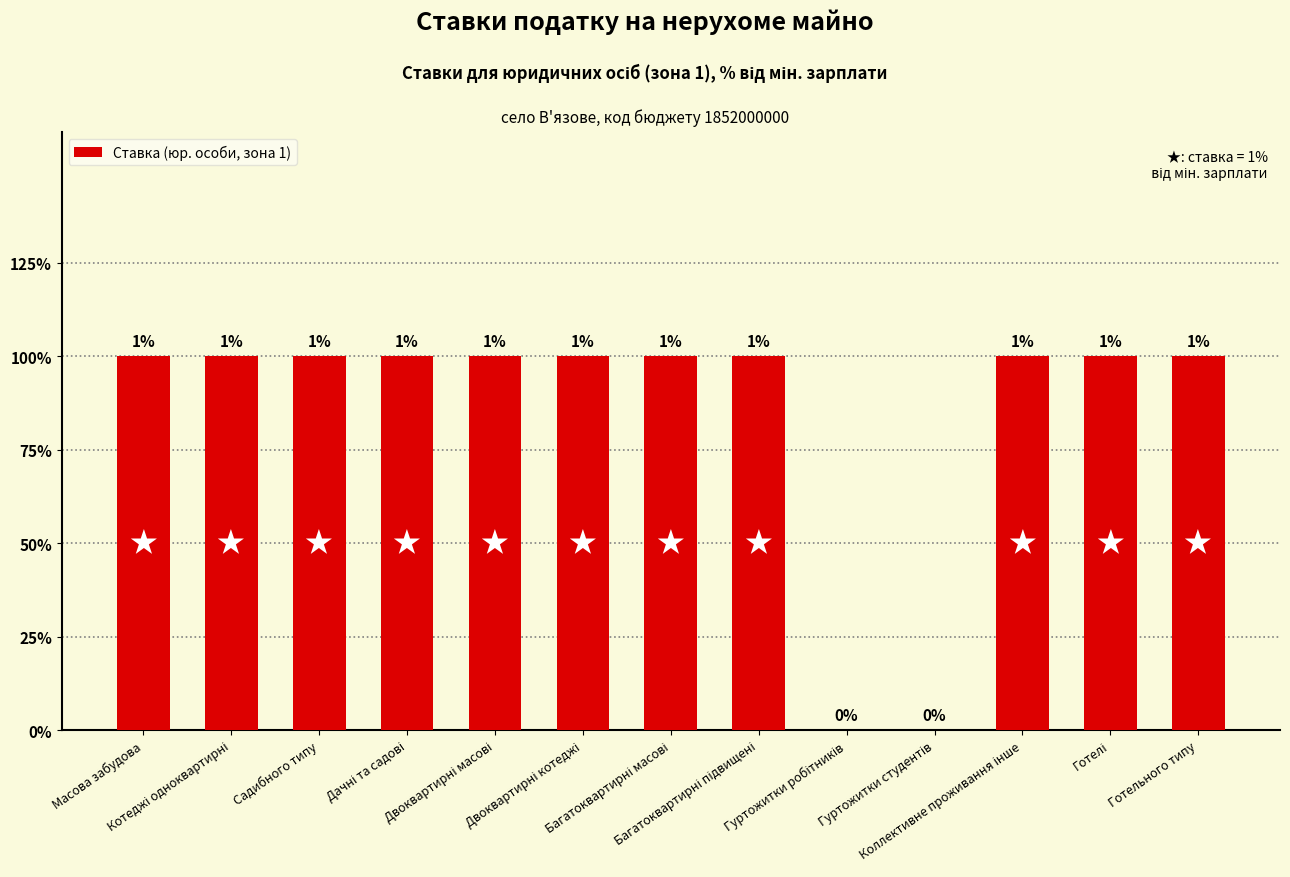

List the labels in order of value, smallest first.

Гуртожитки робітників, Гуртожитки студентів, Масова забудова, Котеджі одноквартирні, Садибного типу, Дачні та садові, Двоквартирні масові, Двоквартирні котеджі, Багатоквартирні масові, Багатоквартирні підвищені, Коллективне проживання інше, Готелі, Готельного типу